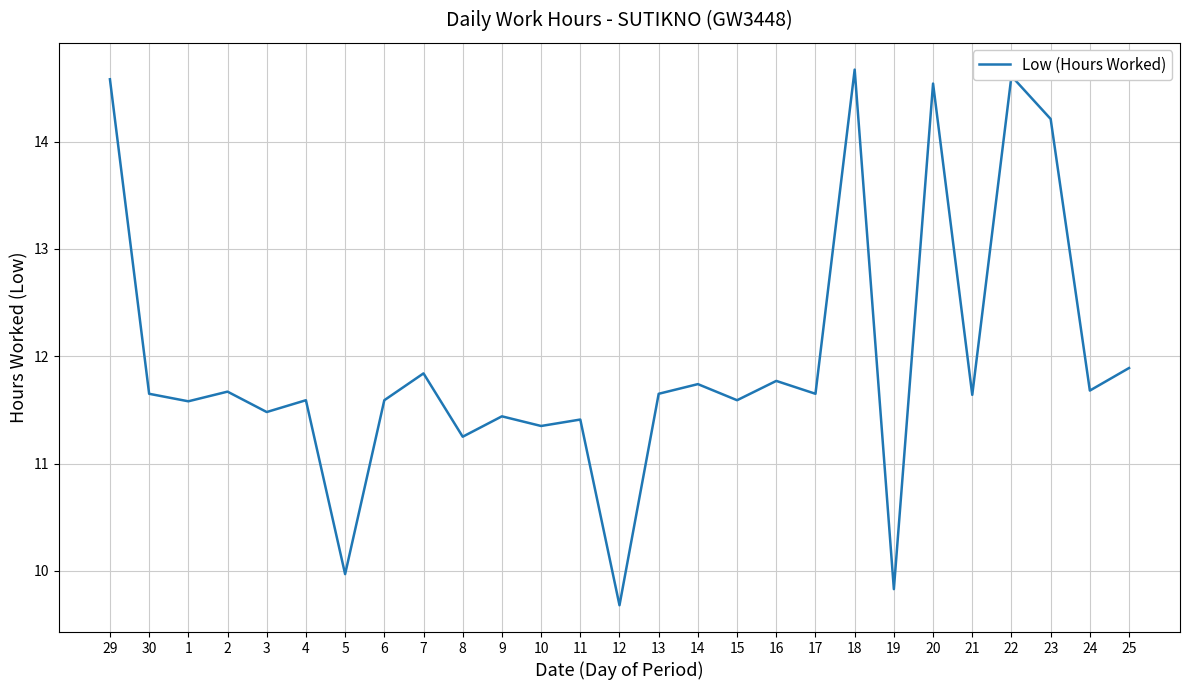

The chart shows a value of 14.6 at 22. True or false?

True